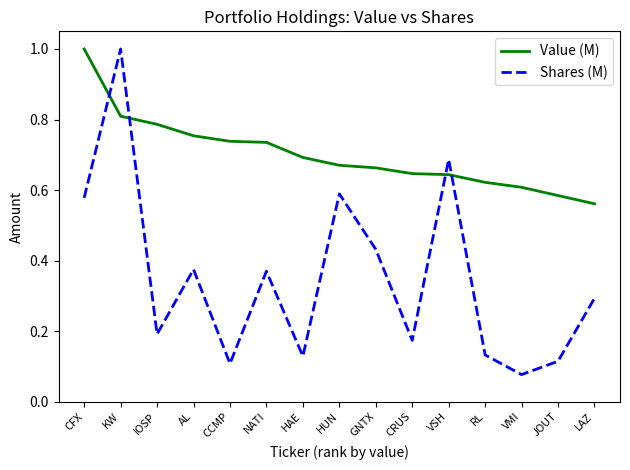

Where is Shares (M) nearest to the value 0?

VMI